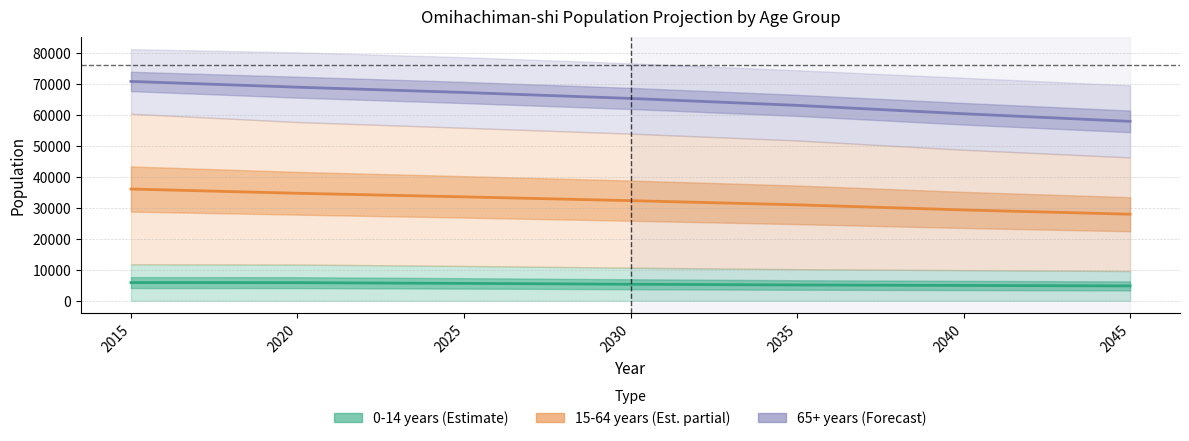

True or false: 0-14 has a value of 9036.0 at 2025.

False